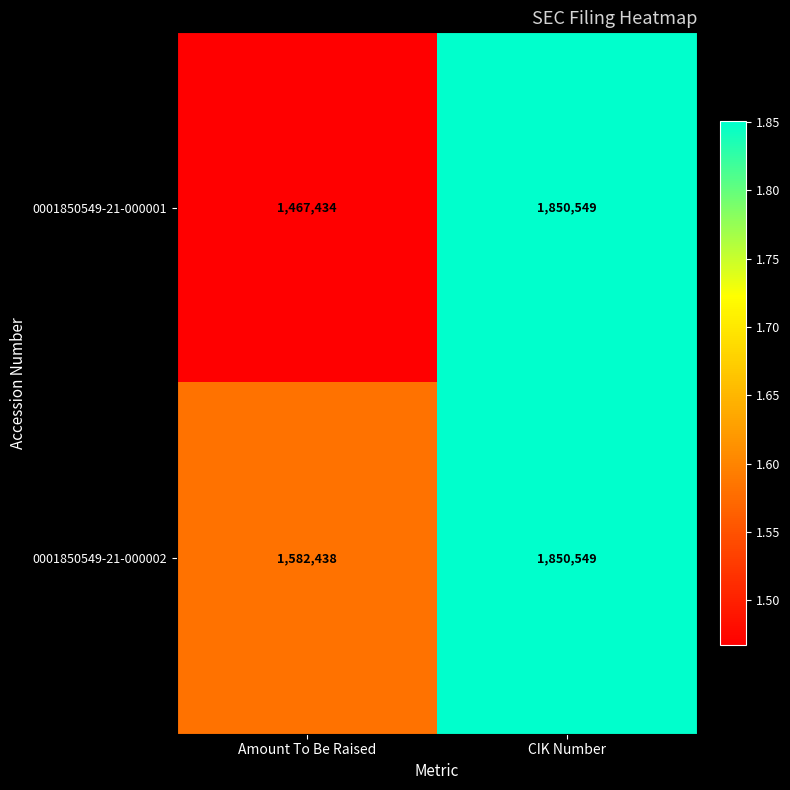

Read the 0001850549-21-000002 value at CIK Number.

1850549